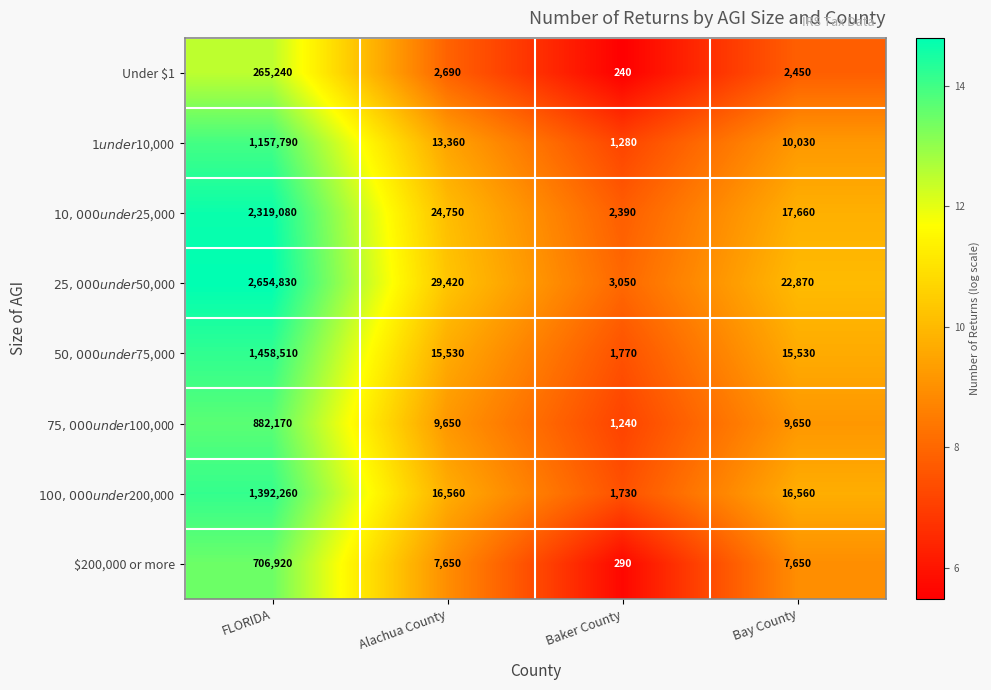

At Bay County, list the series in order from smallest to largest.

Under $1, $200,000 or more, $75,000 under $100,000, $1 under $10,000, $50,000 under $75,000, $100,000 under $200,000, $10,000 under $25,000, $25,000 under $50,000